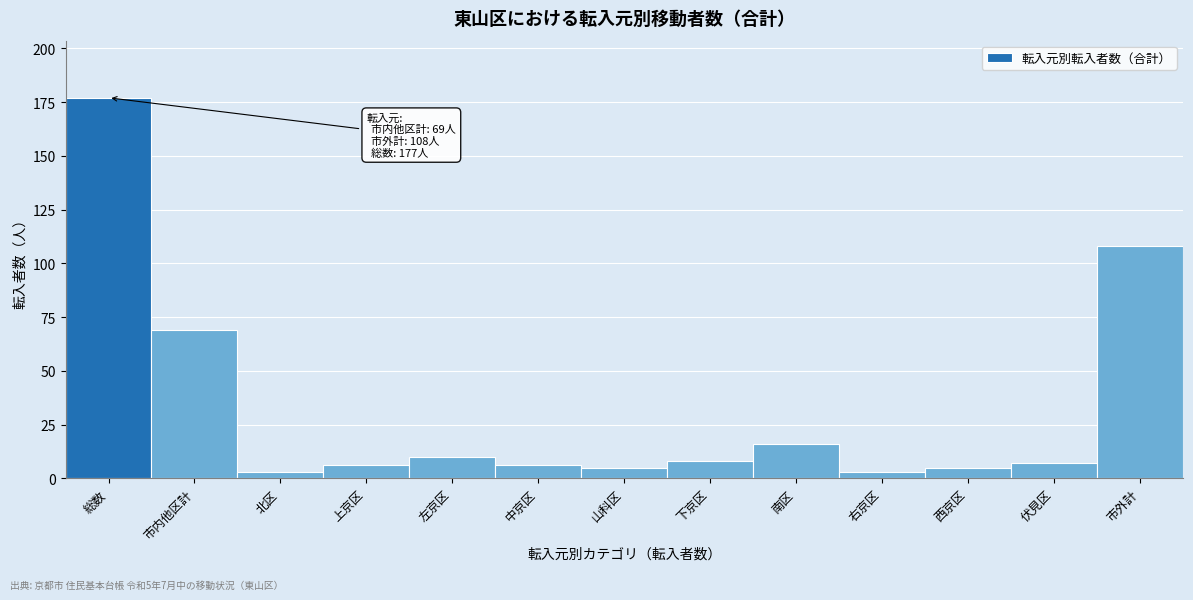

Reading left to right, list all the values displayed in this chart.

177	69	3	6	10	6	5	8	16	3	5	7	108